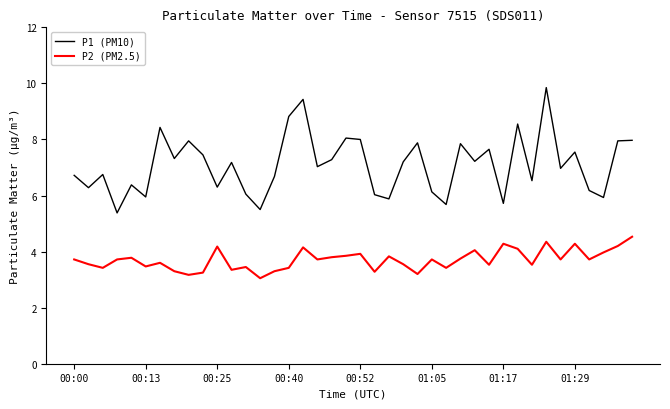

True or false: P2 (PM2.5) and P1 (PM10) cross at least once.

False